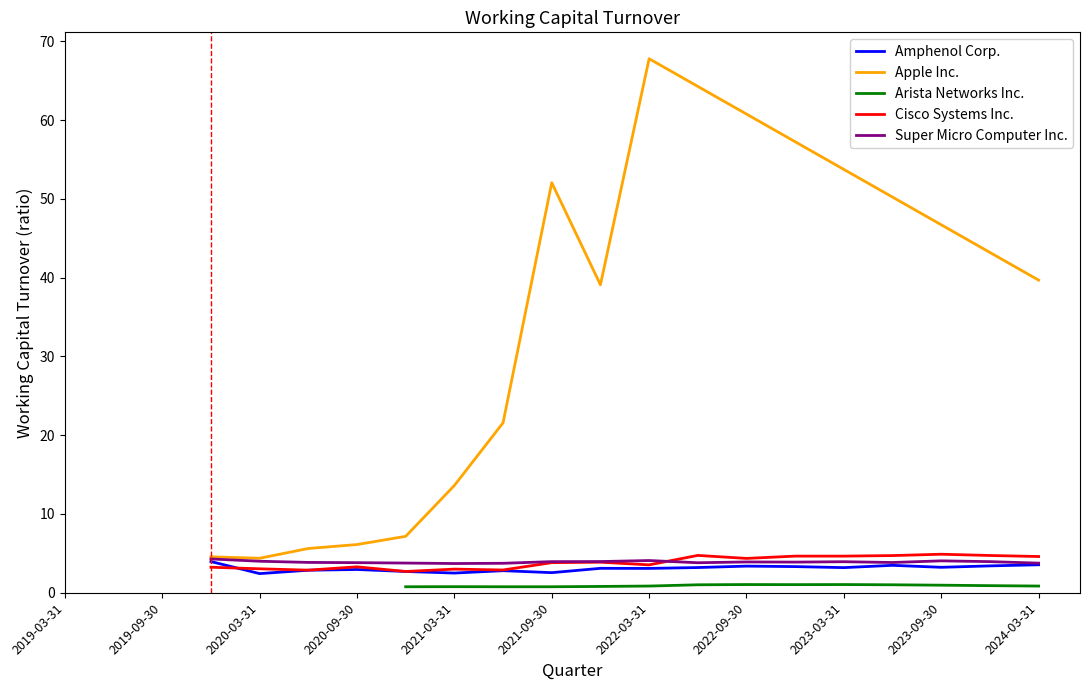

True or false: Amphenol Corp. and Arista Networks Inc. cross at least once.

False